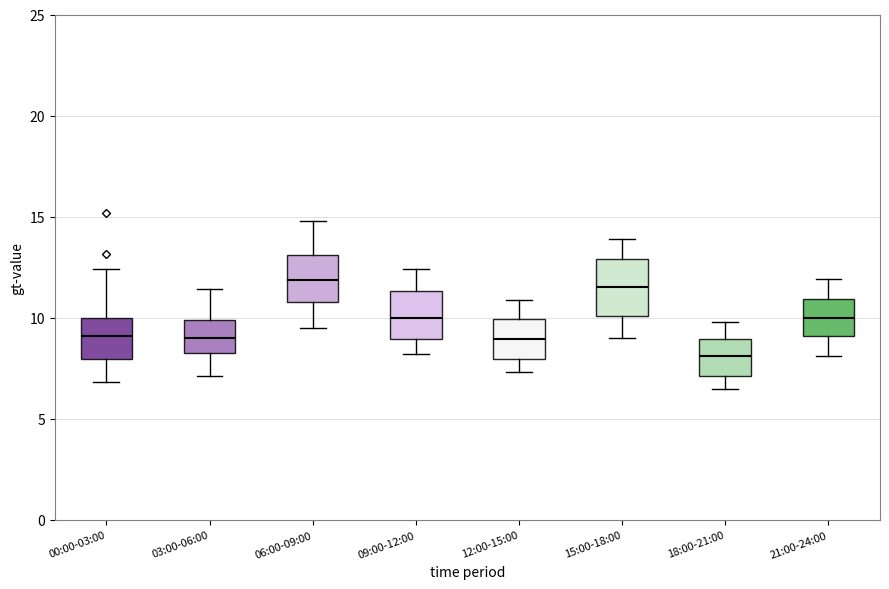

Which box is the tallest, from its lower edge to its upper edge?

15:00-18:00